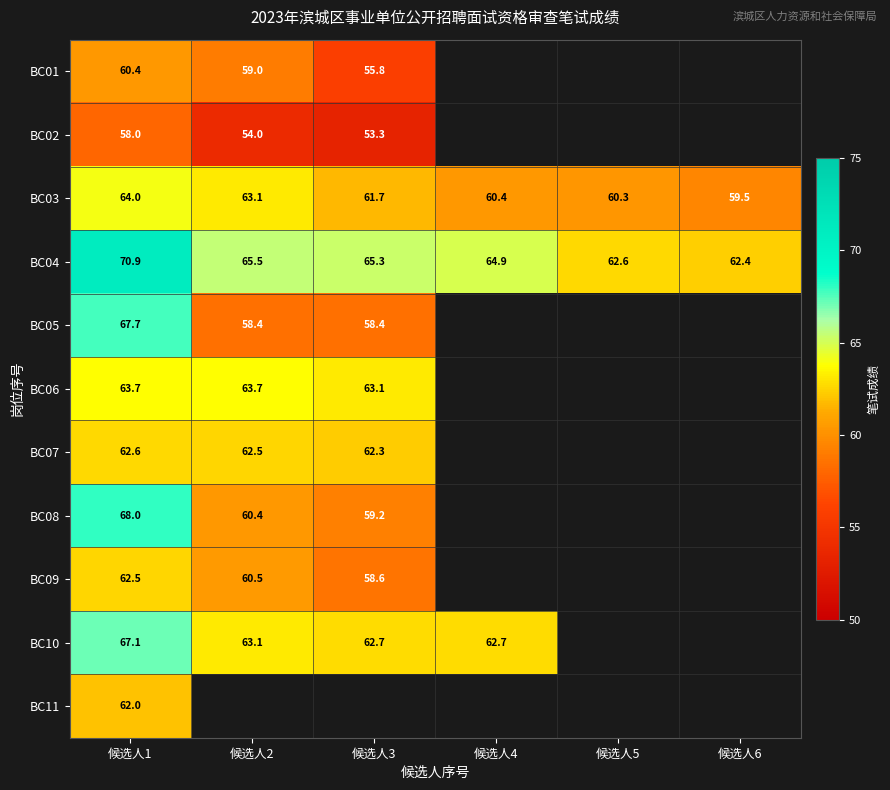

True or false: BC08 has a value of 36.2 at 候选人2.

False